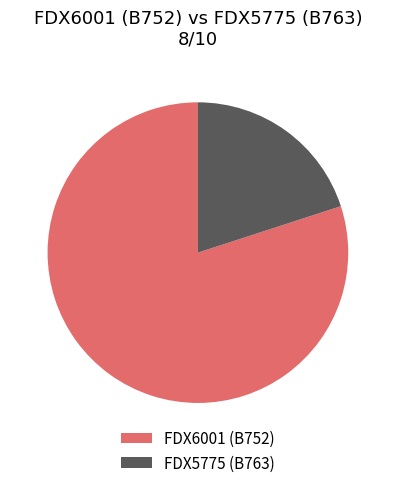

What is the smallest slice in the pie chart?

FDX5775